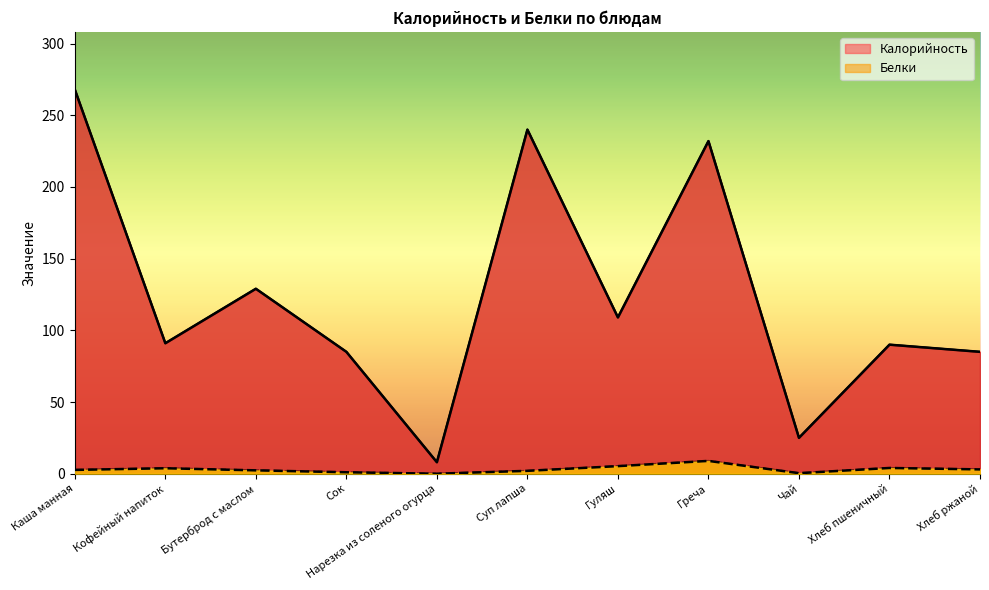

True or false: Калорийность has more than 2 interior local peaks.

True